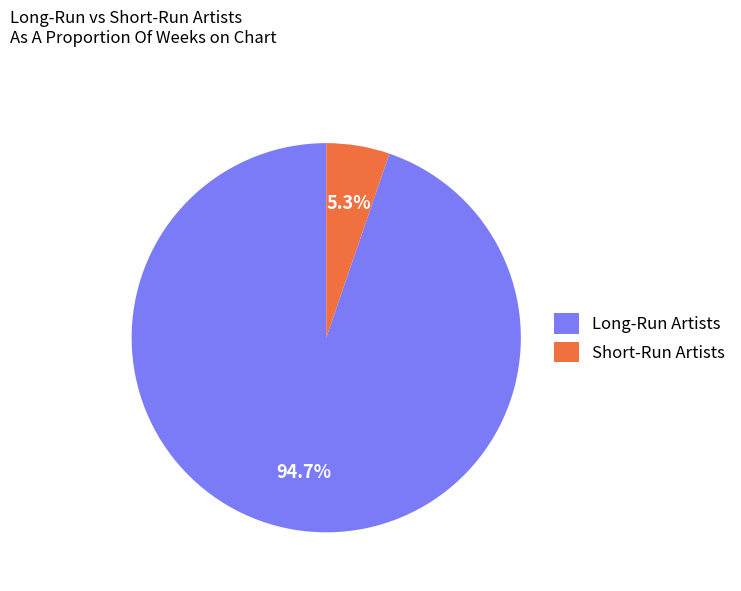

Count the number of slices in the pie.

2